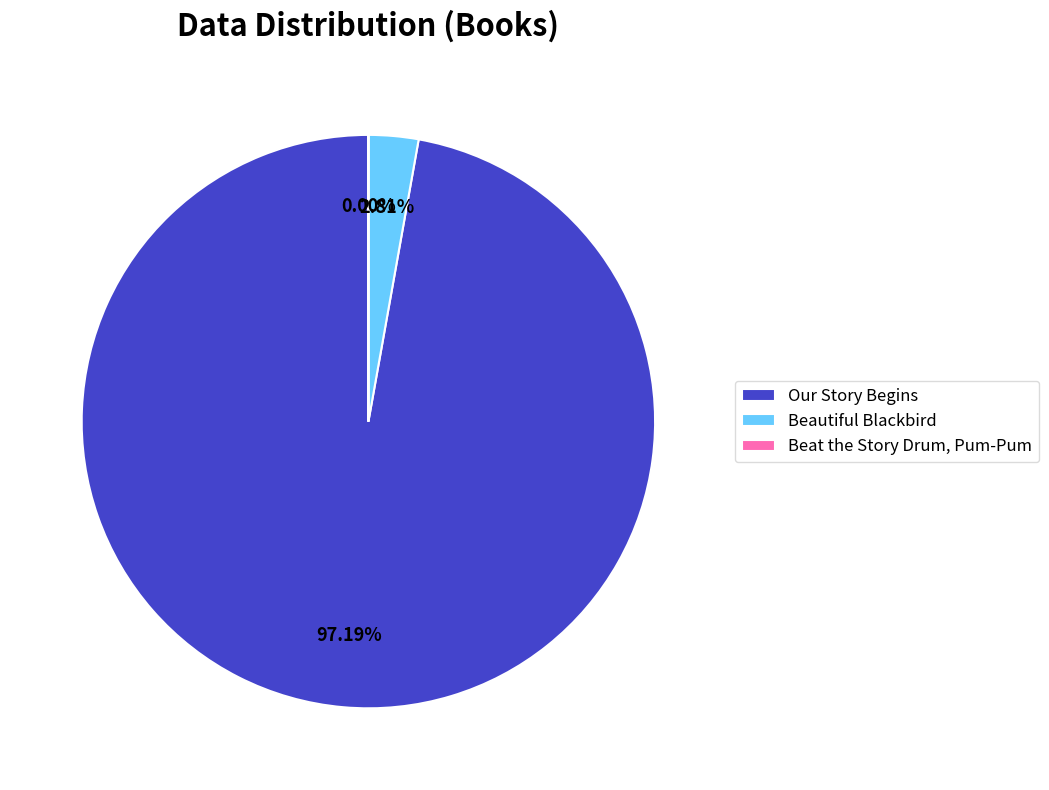

Which slice represents more than half of the pie?

Our Story Begins